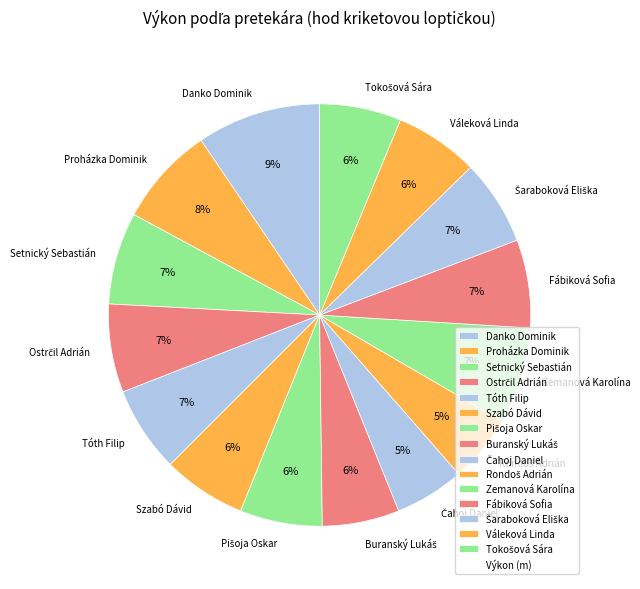

To the nearest percent, what portion does Szabó Dávid represent?

6%